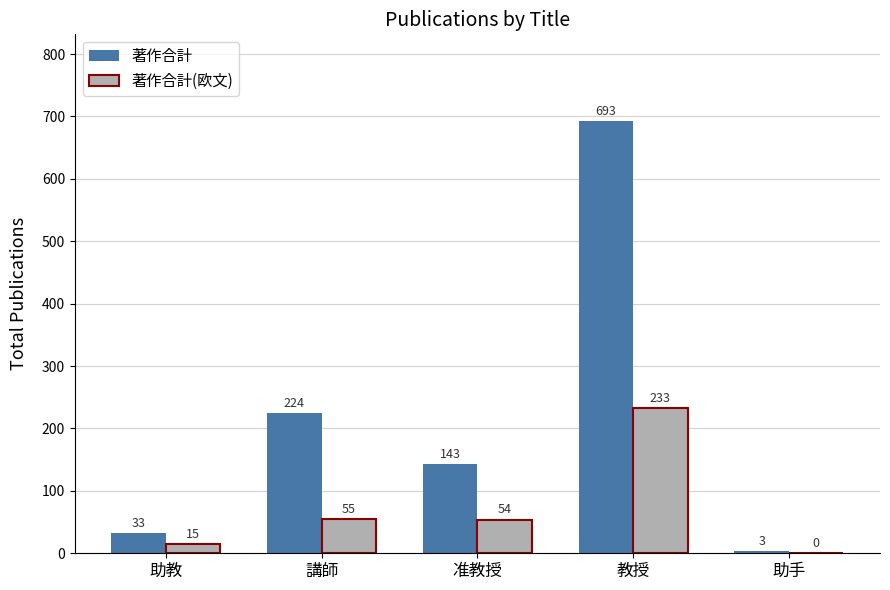

Between 講師 and 助手, which series saw the biggest shift?

著作合計